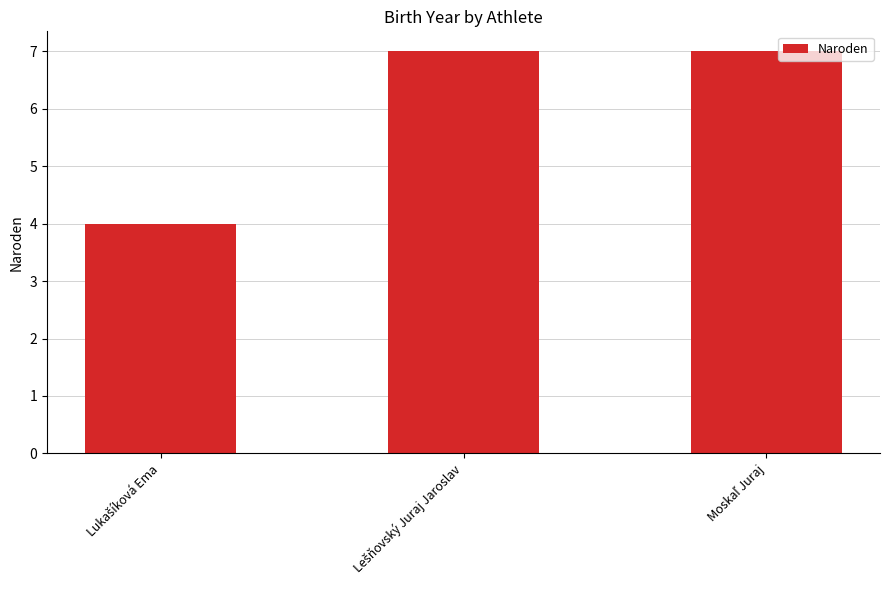

What is the maximum value shown in the chart?

7